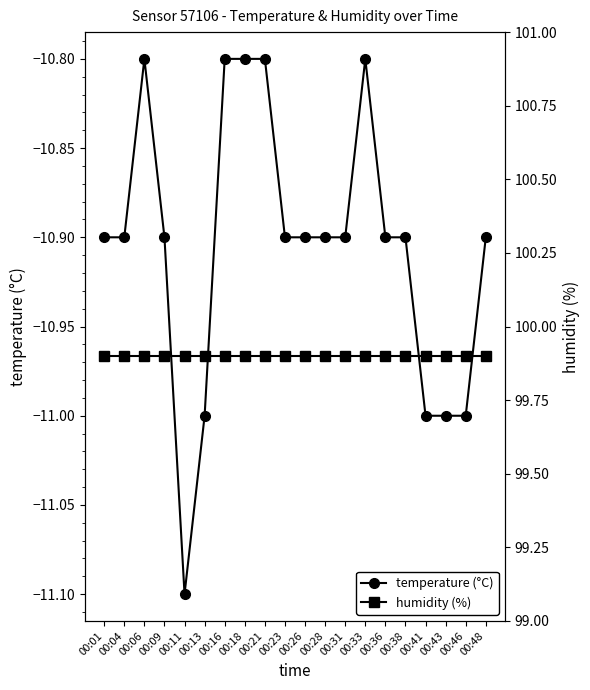

How many interior local peaks does the temperature (°C) series have?

2